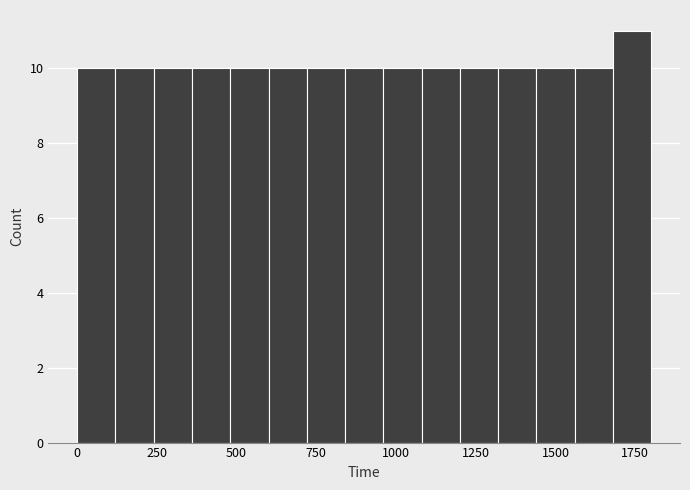

Around what value on the x-axis is the tallest bar? Give the approximate position of its centre, as read against the axis.

1750